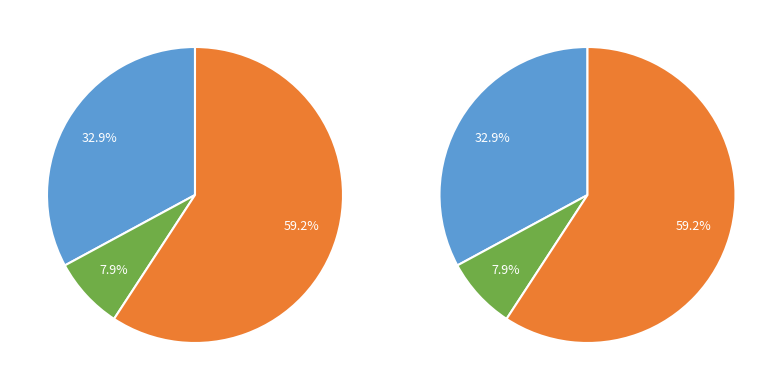

Is Psychologie du Travail the majority of the pie?

Yes